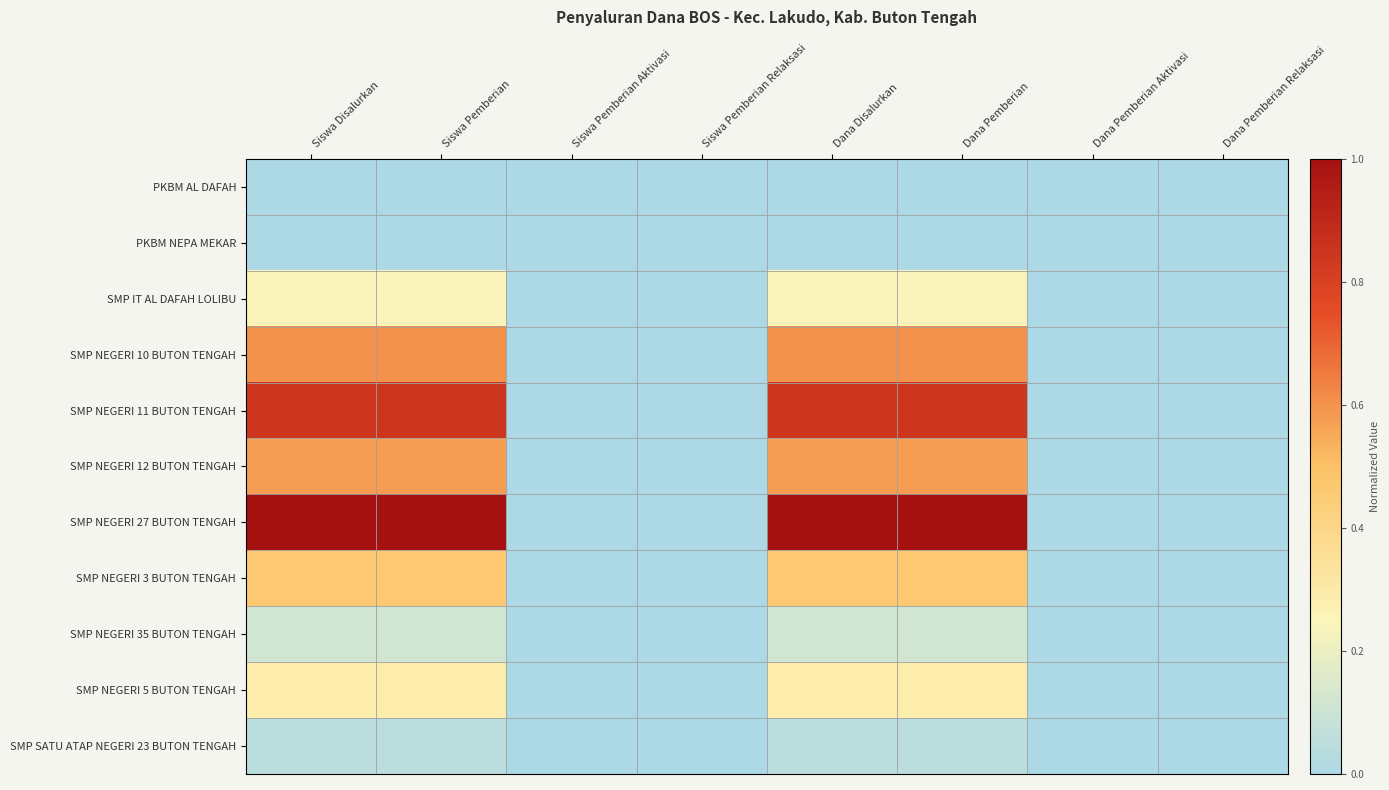

Rank the series at Dana Pemberian Relaksasi from lowest to highest value.

PKBM AL DAFAH, PKBM NEPA MEKAR, SMP IT AL DAFAH LOLIBU, SMP NEGERI 10 BUTON TENGAH, SMP NEGERI 11 BUTON TENGAH, SMP NEGERI 12 BUTON TENGAH, SMP NEGERI 27 BUTON TENGAH, SMP NEGERI 3 BUTON TENGAH, SMP NEGERI 35 BUTON TENGAH, SMP NEGERI 5 BUTON TENGAH, SMP SATU ATAP NEGERI 23 BUTON TENGAH